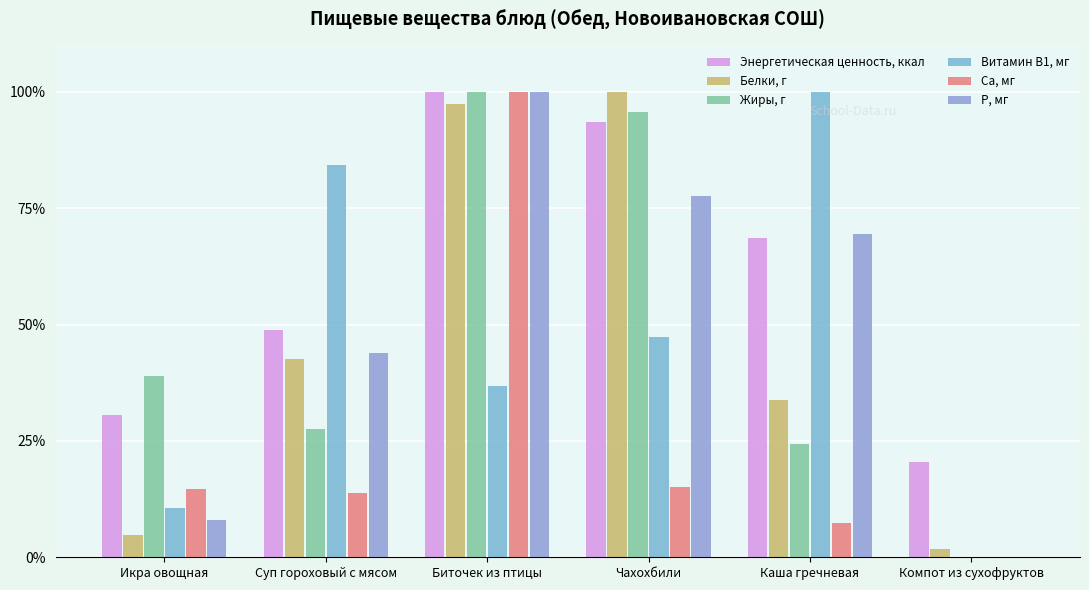

How many data points in Жиры, г are above 39?

3